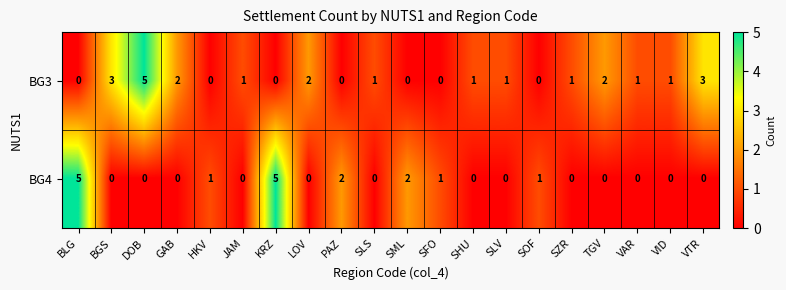

What is the maximum value for BG4?

5